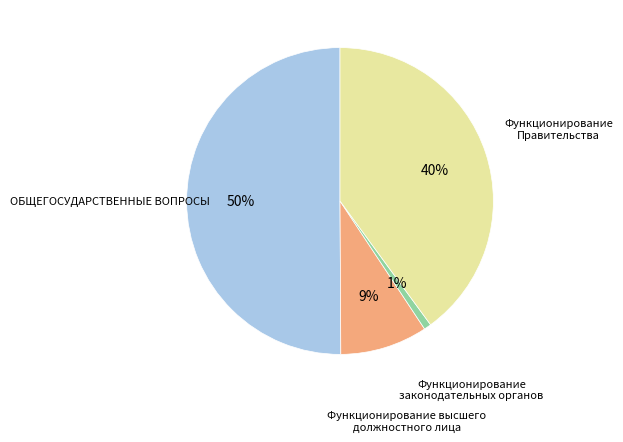

Do Функционирование законодательных органов and ОБЩЕГОСУДАРСТВЕННЫЕ ВОПРОСЫ together represent more than half of the pie?

Yes